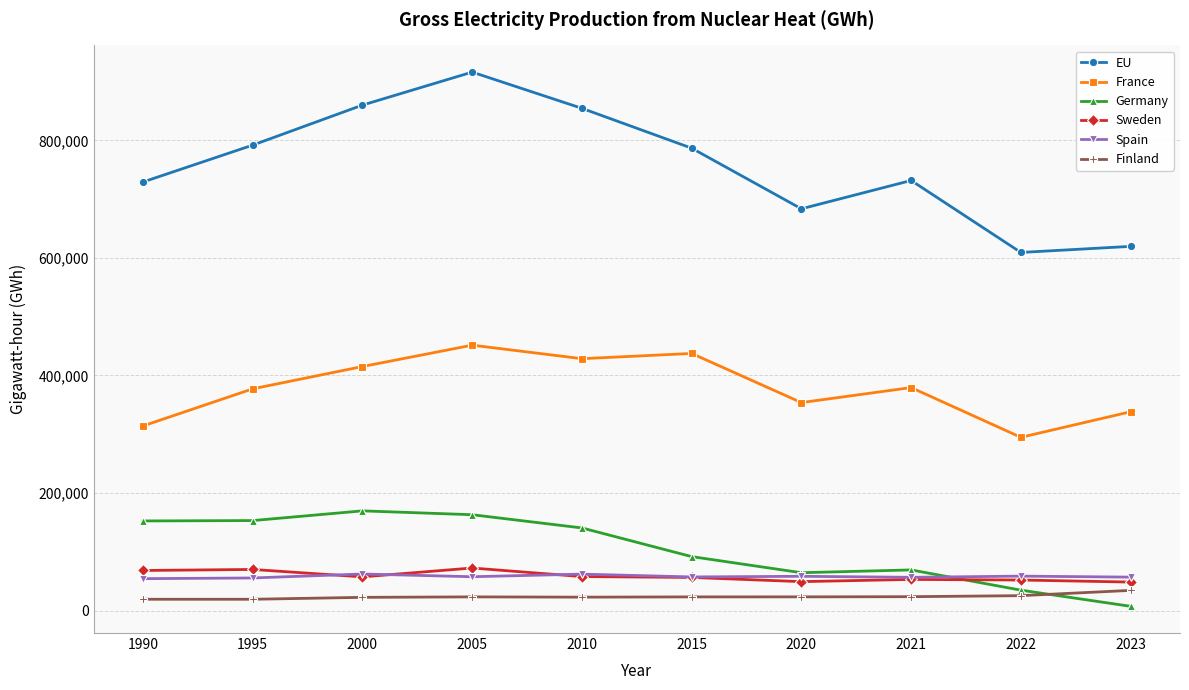

Read the Finland value at 2023.

34308.0